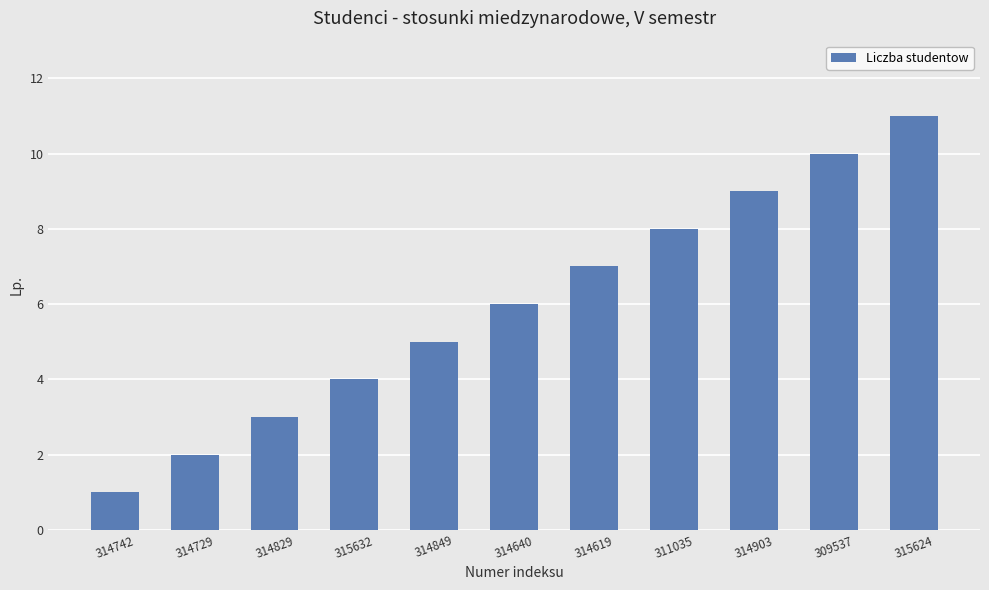

The chart shows a value of 13 at 311035. True or false?

False